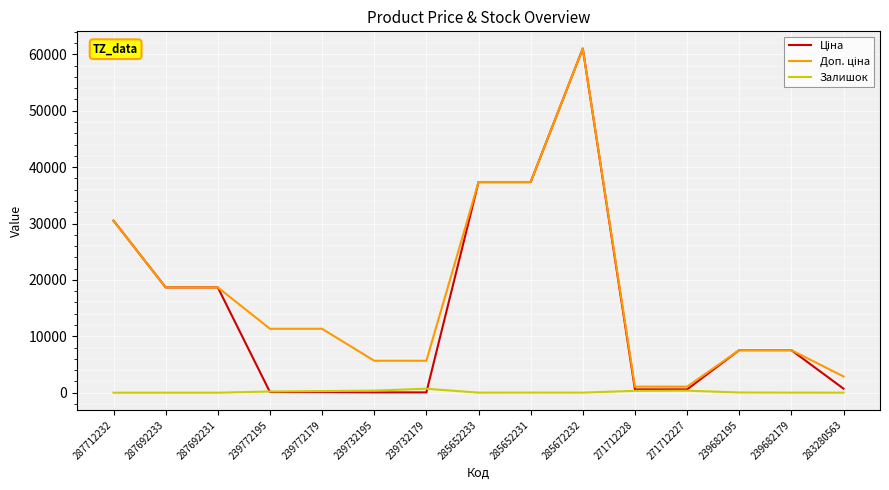

At which category is the sum across all series the highest?

285672232